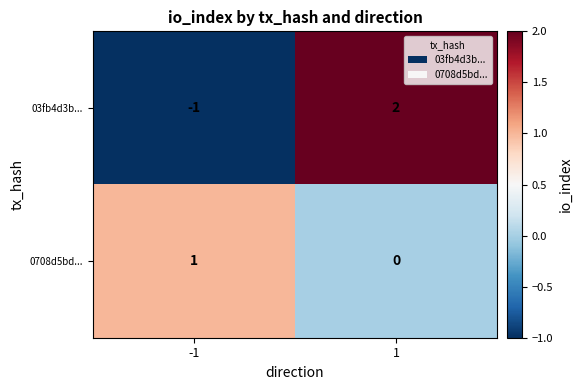

What is the difference between the 03fb4d3b... values at 1 and -1?

3